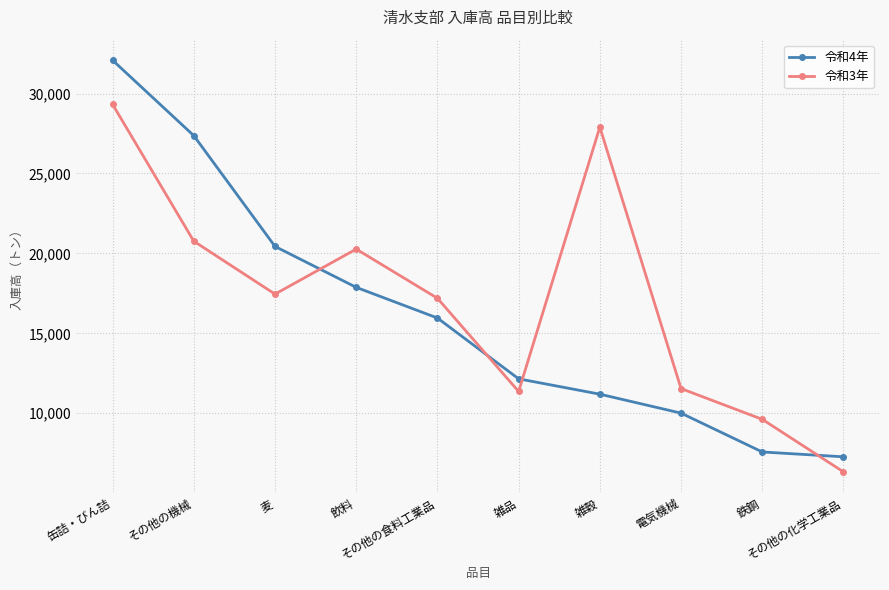

What is the label of the 1st point from the right?

その他の化学工業品